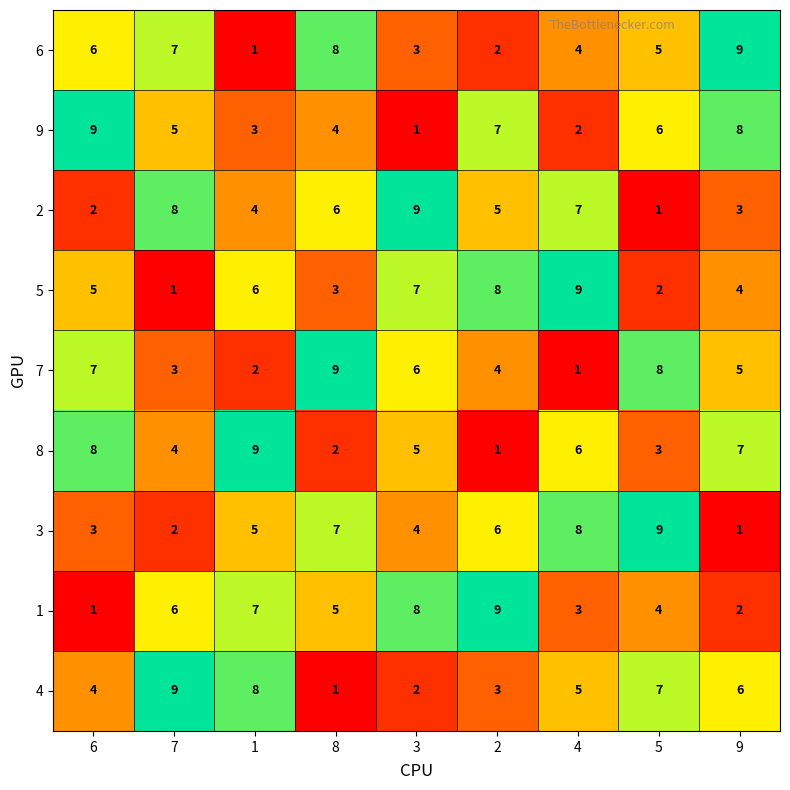

Rank the series at 5 from lowest to highest value.

2, 5, 8, 1, 6, 9, 4, 7, 3